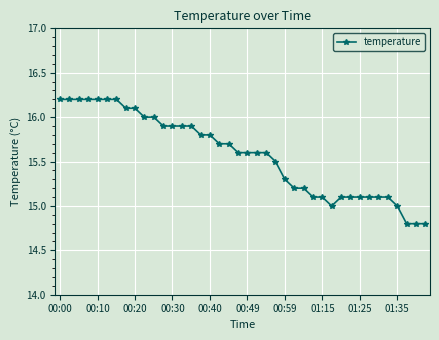

What is the value of the 28th point from the left?

15.1